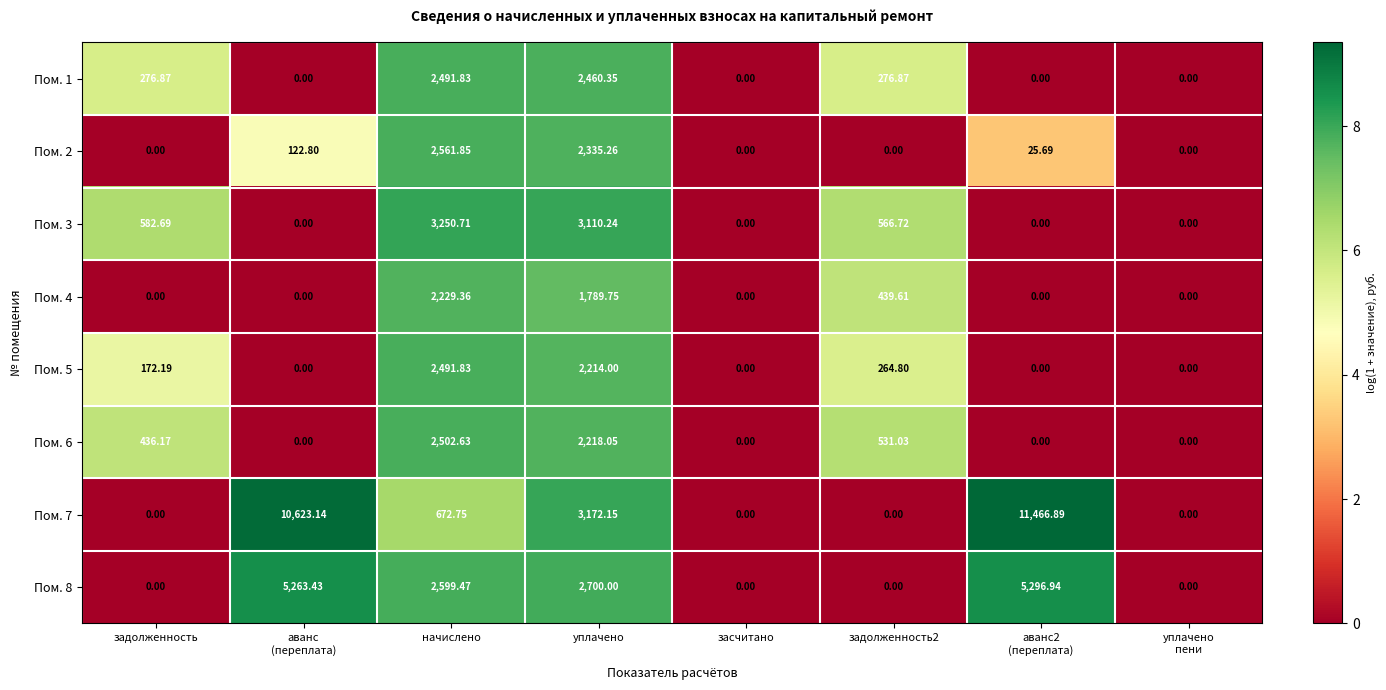

Where does the Пом. 6 series first go above 436?

задолженность